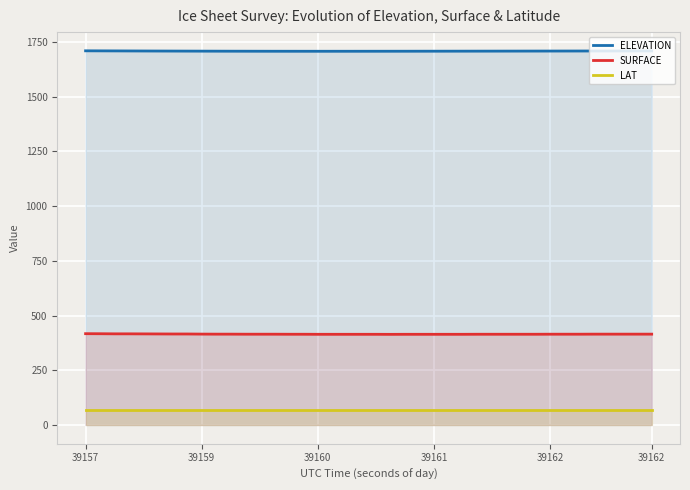

At how many categories does at least one series exceed 522?

40